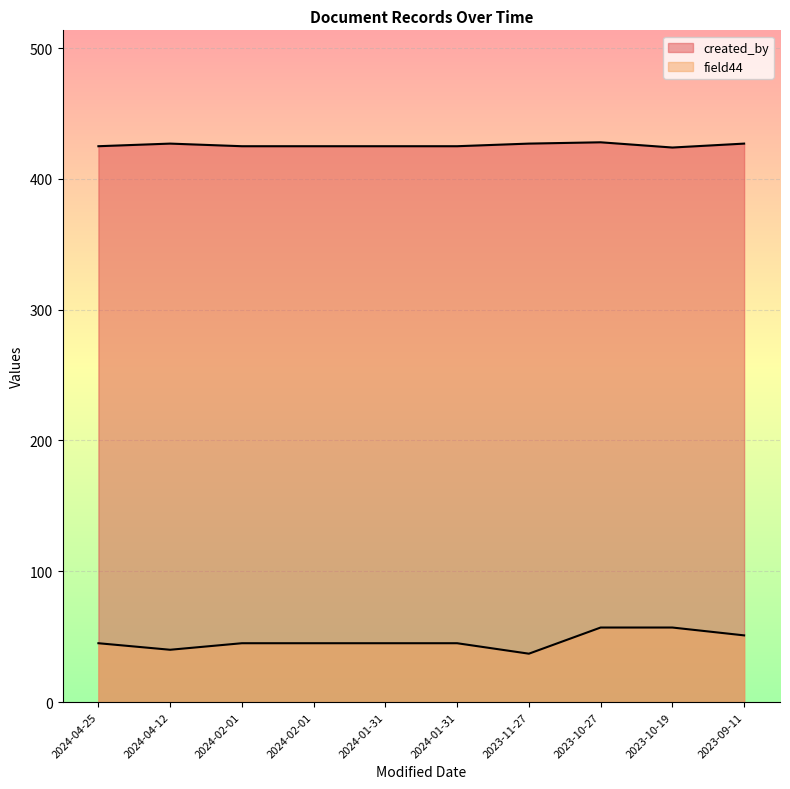

How many lines are shown in the chart?

2